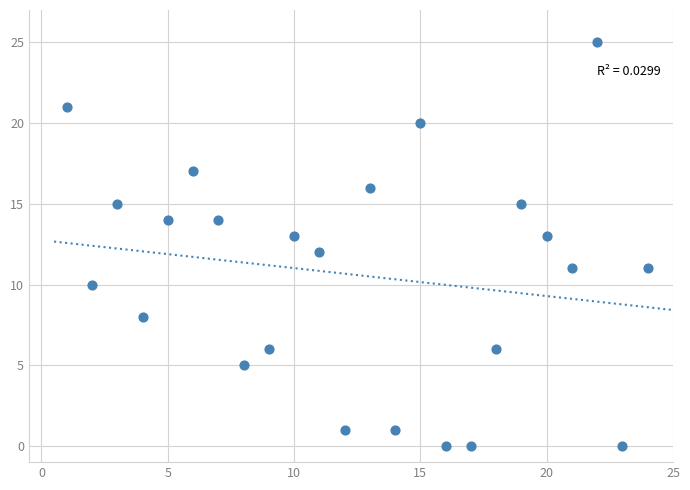

What is the range of X values (max minus min)?

23